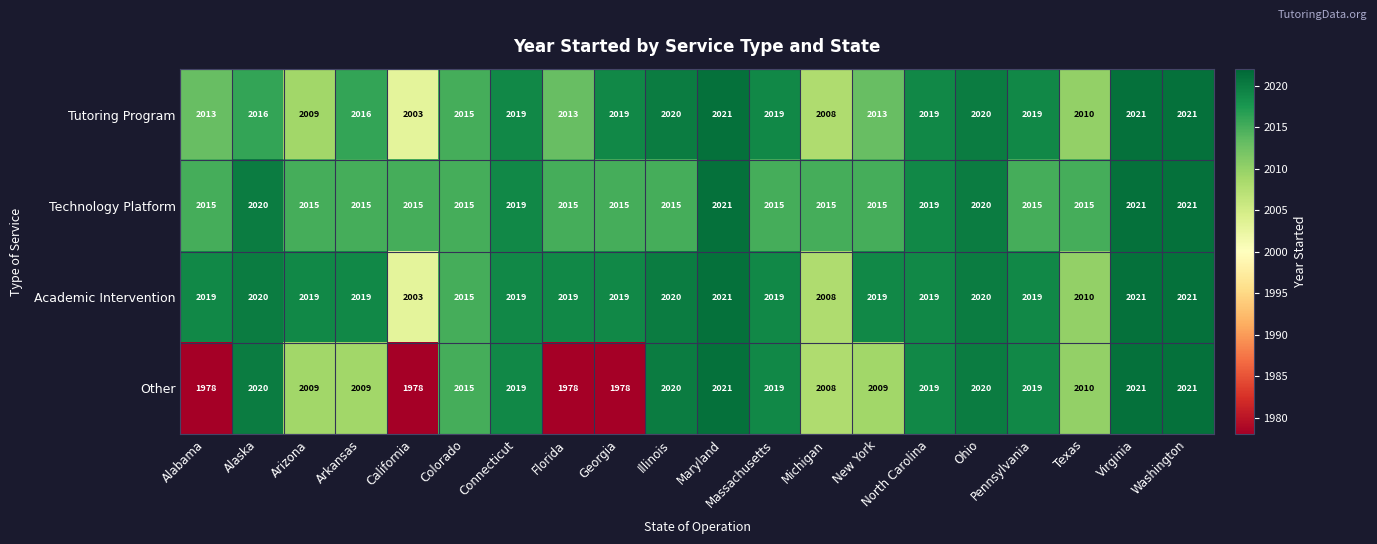

The value of Academic Intervention at Connecticut is 1360. True or false?

False